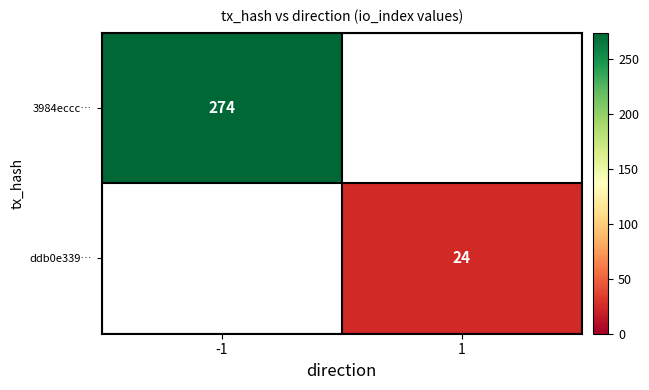

Is it true that 3984eccc… equals 274 at -1?

True